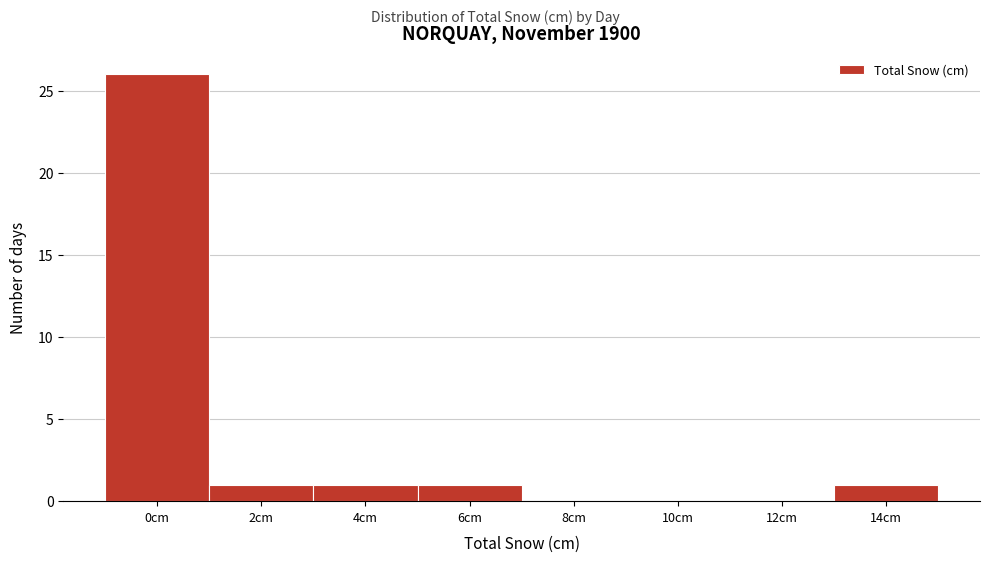

Reading left to right, list all the values displayed in this chart.

0cm=26	2cm=1	4cm=1	6cm=1	8cm=0	10cm=0	12cm=0	14cm=1